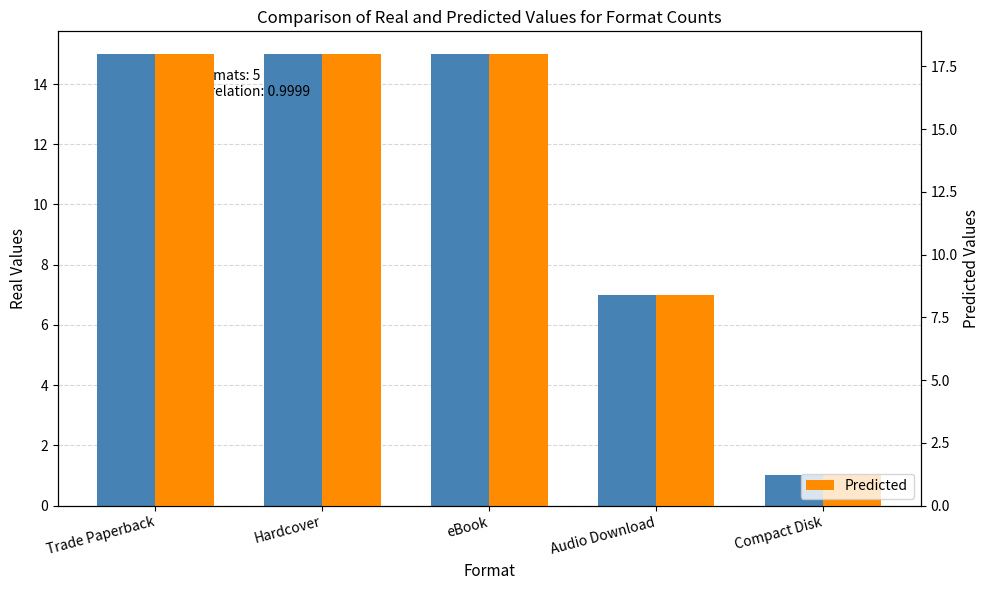

The value of Predicted at Trade Paperback is 18.0. True or false?

True